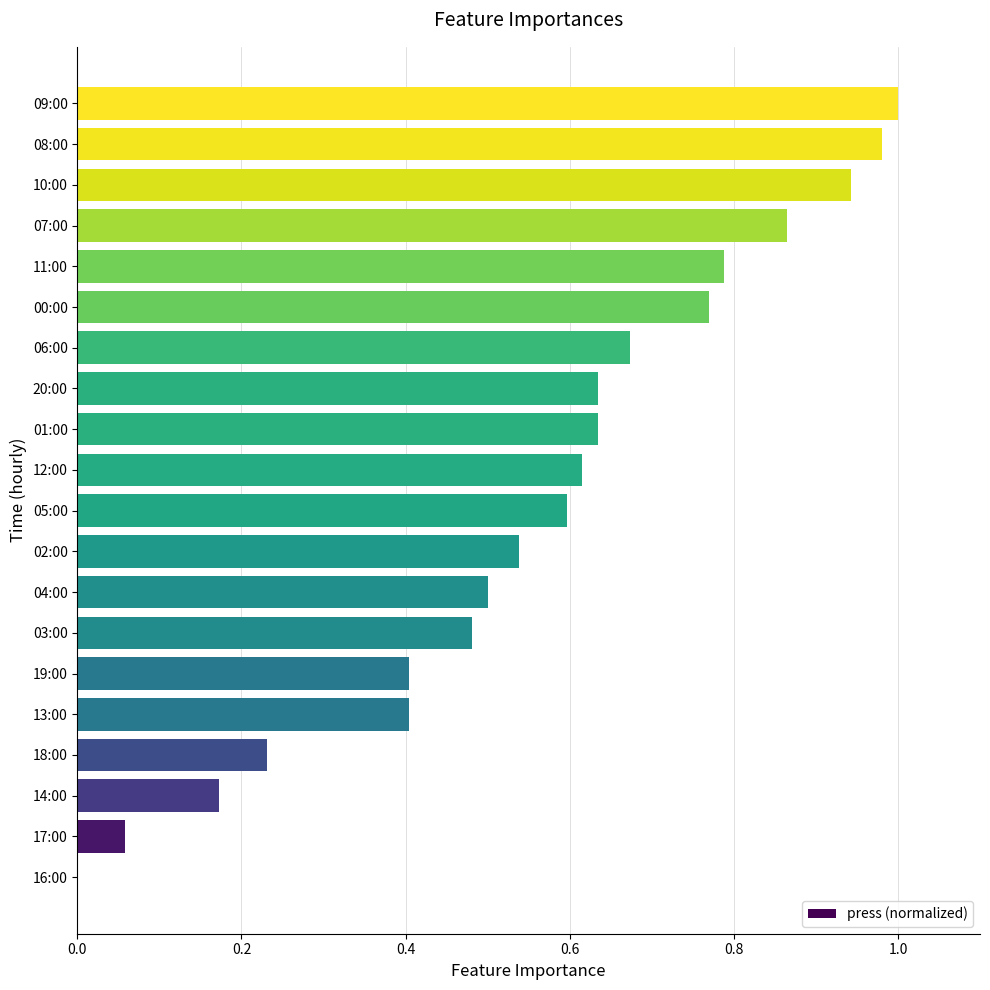

The value at 16:00 is -0.6. True or false?

False